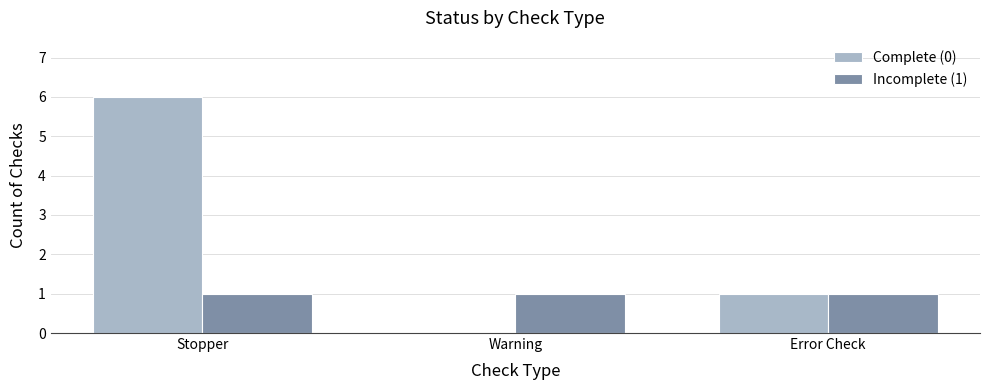

The Complete (0) series shows 6 at Stopper. True or false?

True